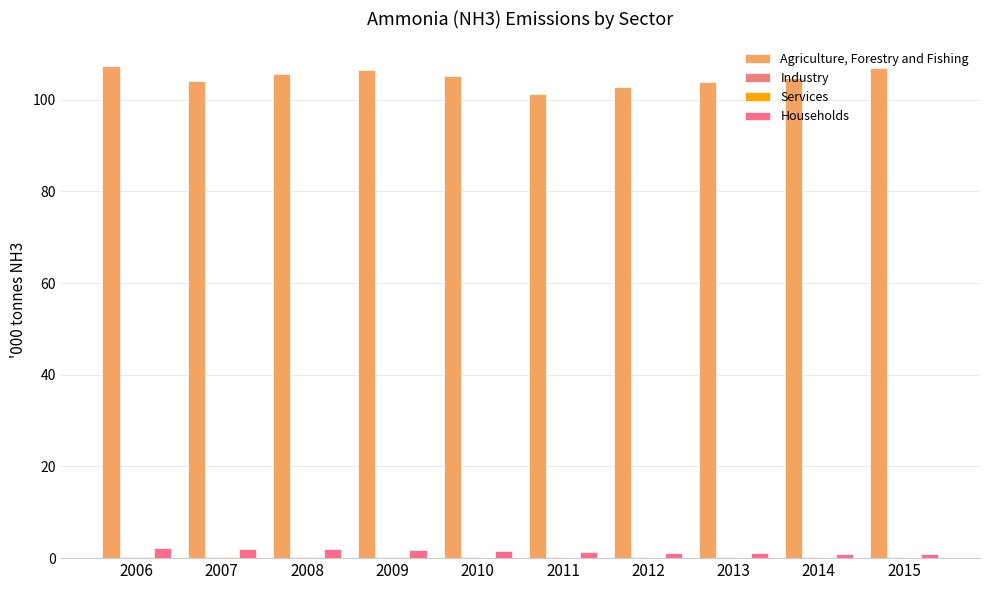

How many data points does each series have?

10